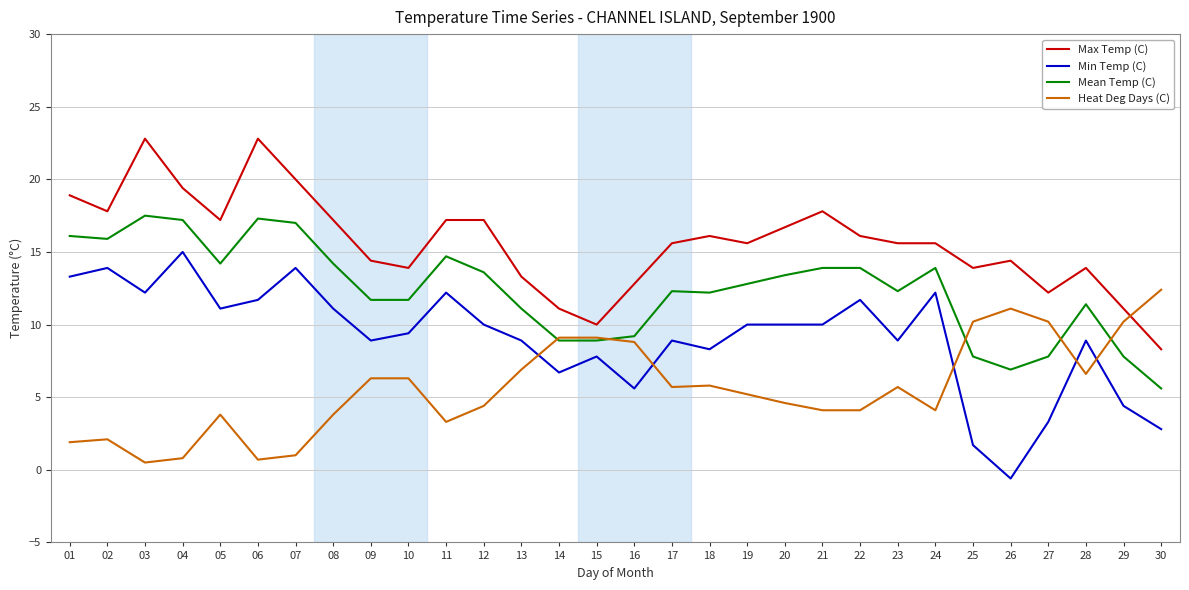

Does the chart have visible grid lines?

Yes